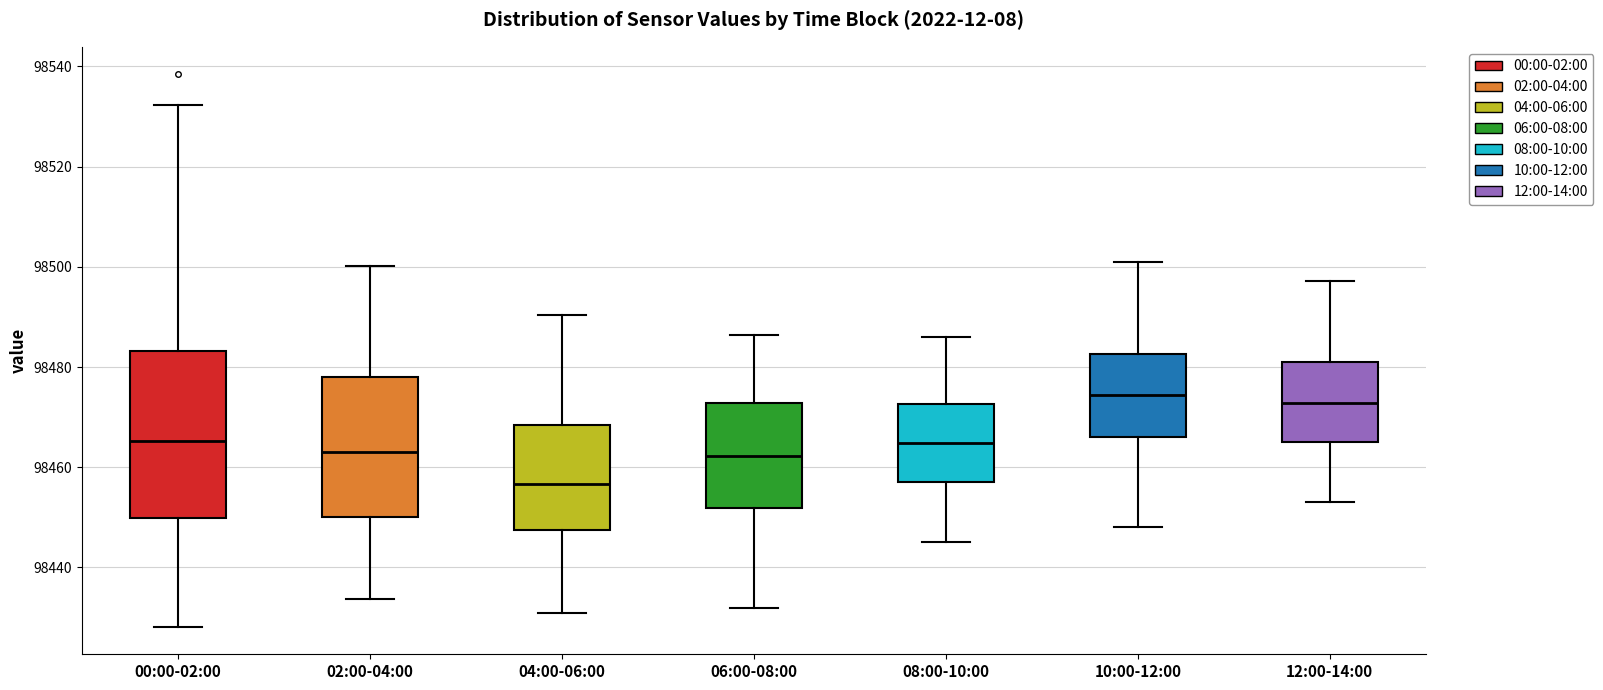

Which box has the lowest median line?

04:00-06:00